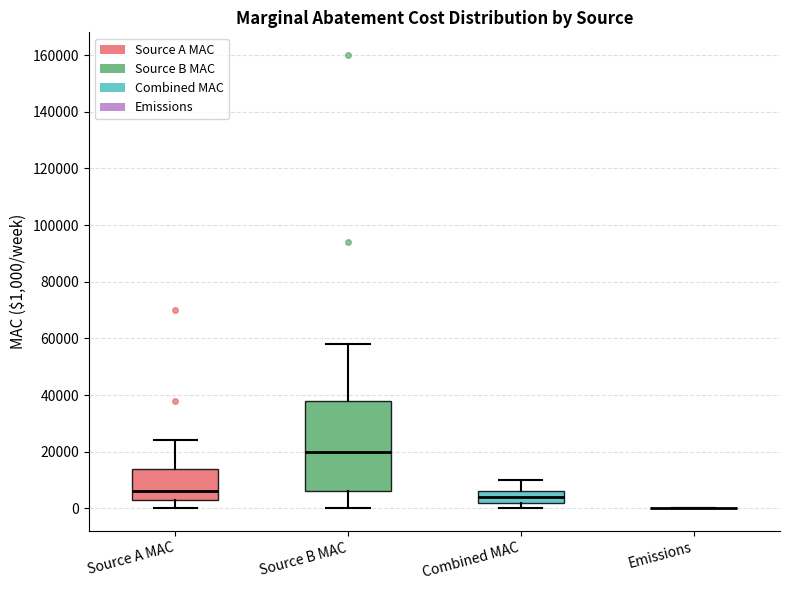

Reading left to right, read every box against the y-axis: the position of its median line, the range the box covers, and the ends of its whiskers. The values are not printed on the chart, so give them approximately, as read against the axis.

Source A MAC: median 6000, box 4000 to 14000, whiskers 0 to 24000
Source B MAC: median 20000, box 6000 to 38000, whiskers 0 to 58000
Combined MAC: median 4000, box 2000 to 6000, whiskers 0 to 10000
Emissions: box collapsed to a line at 0, whiskers 0 to 0